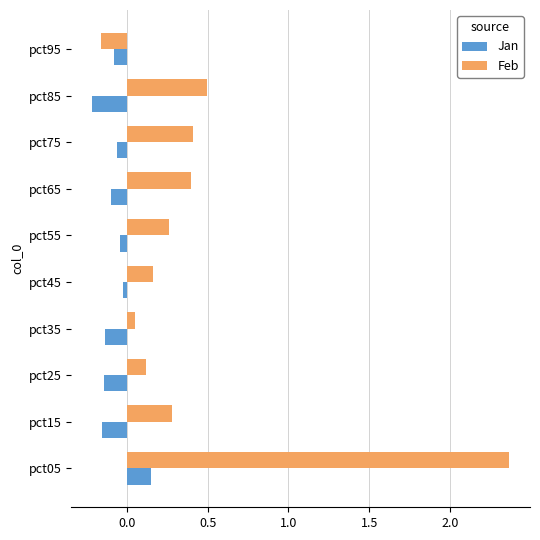

At which category is the sum across all series the highest?

pct05